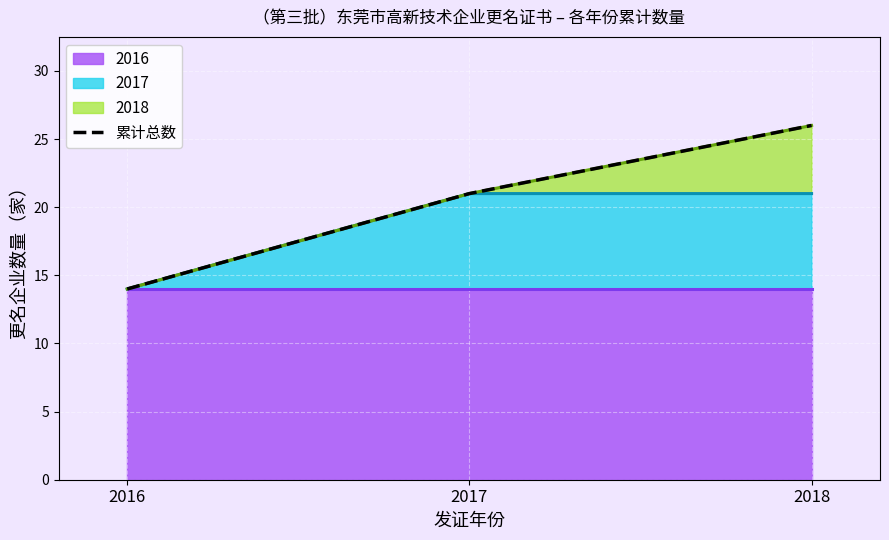

What is the sum of the values at 2016 and 2017?

35